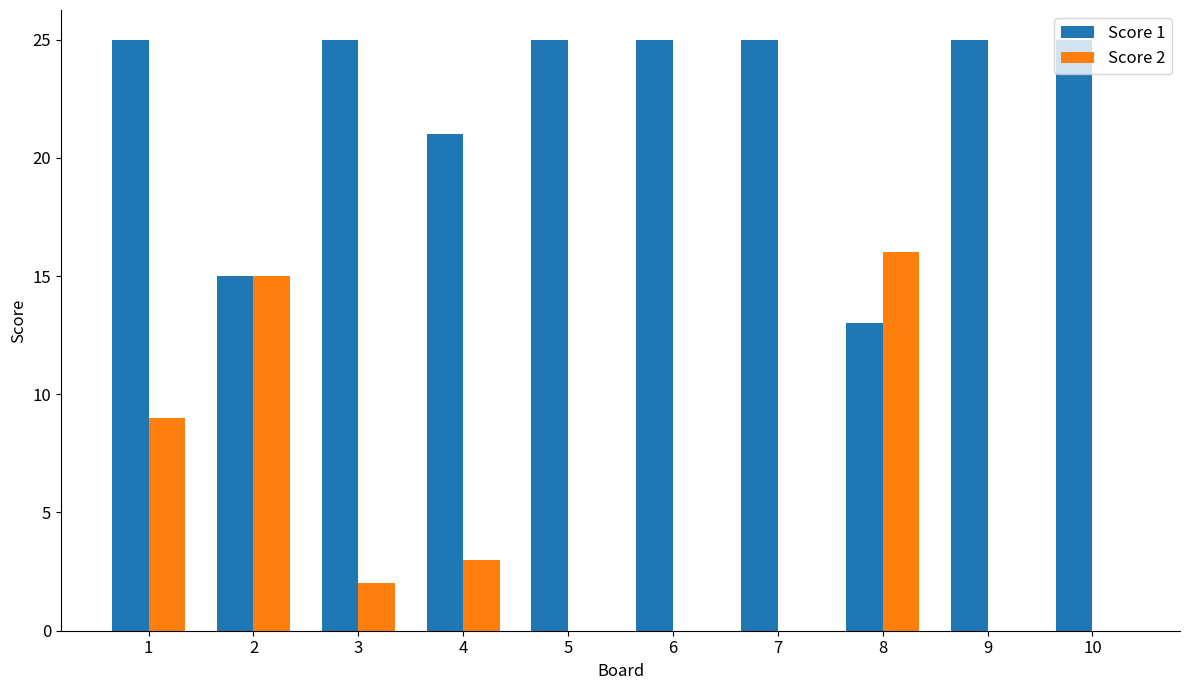

At which label does Score 2 first exceed 2?

1